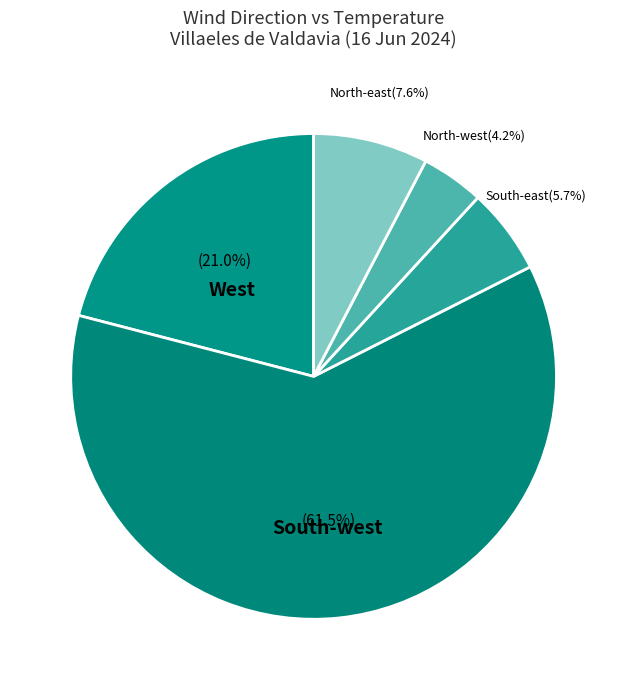

Which has a higher value, North-west or North-east?

North-east